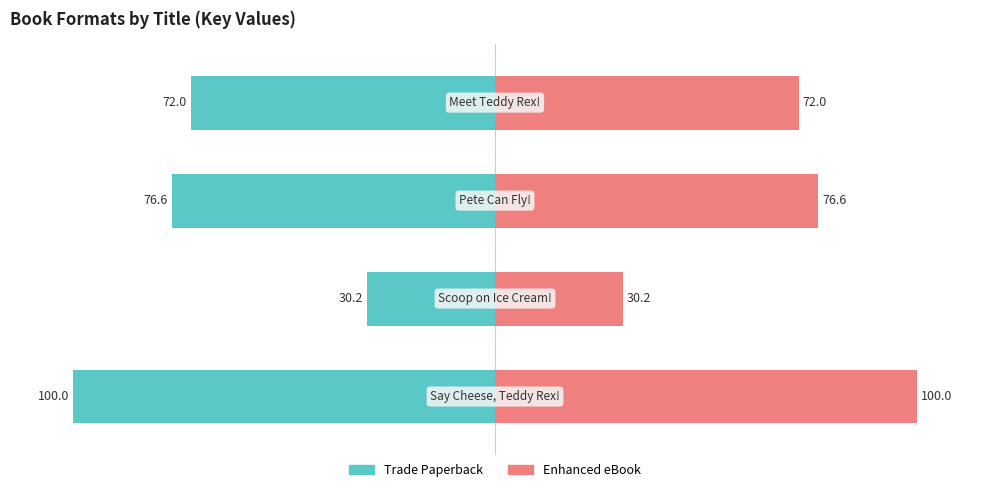

What are all the series names shown in the legend?

Trade Paperback, Enhanced eBook